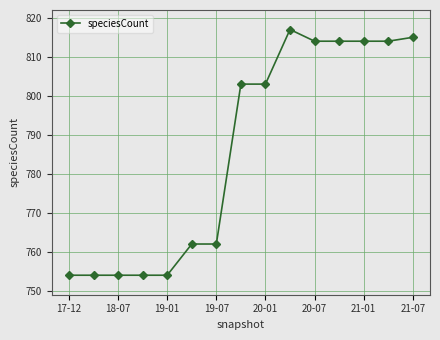

What is the greatest value displayed?

817